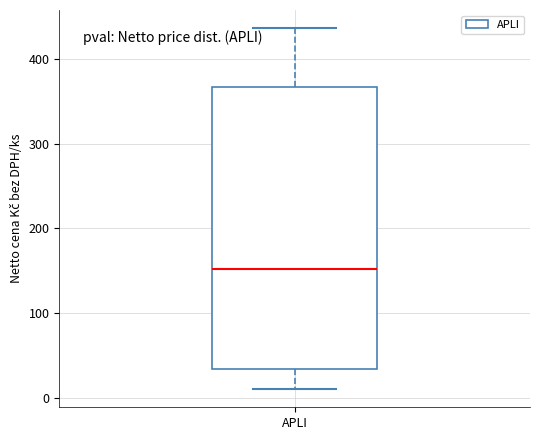

Where does the lower whisker of the box for APLI end on the y-axis? The values are not printed on the chart, so give them approximately, as read against the axis.

10